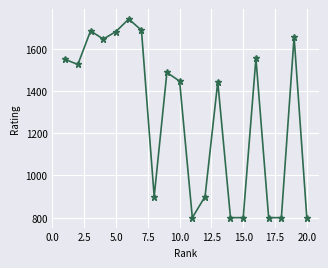

What is the sum of all values?

25697